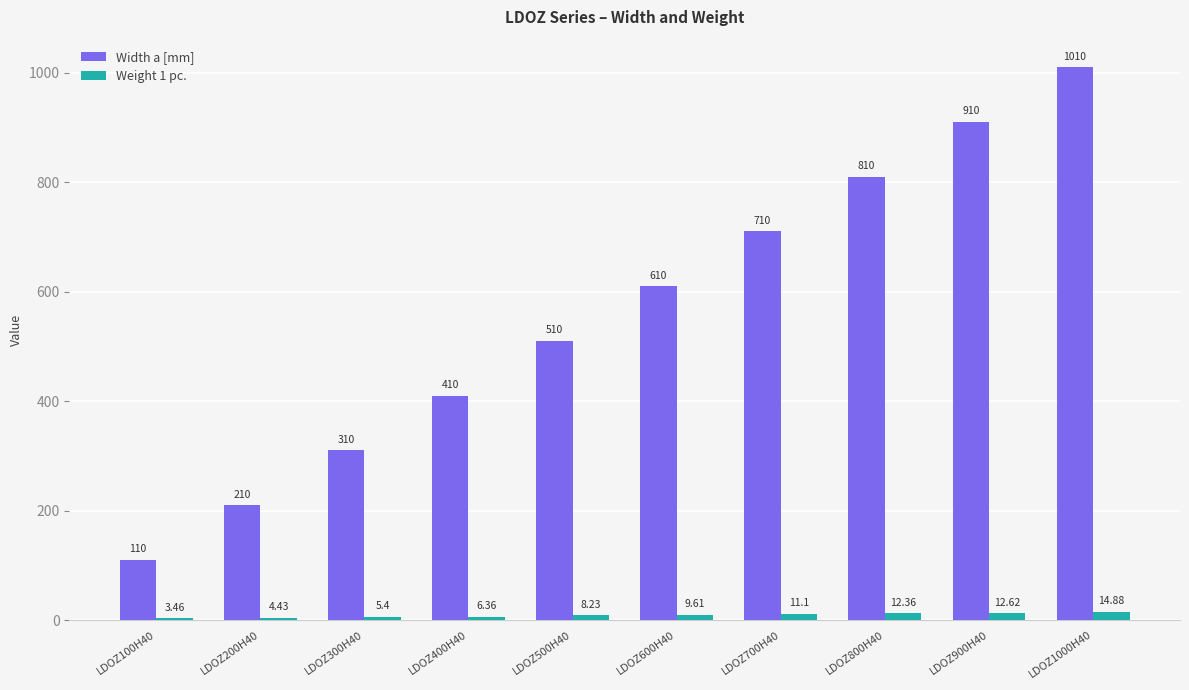

At which category does the chart reach its peak across all series?

LDOZ1000H40